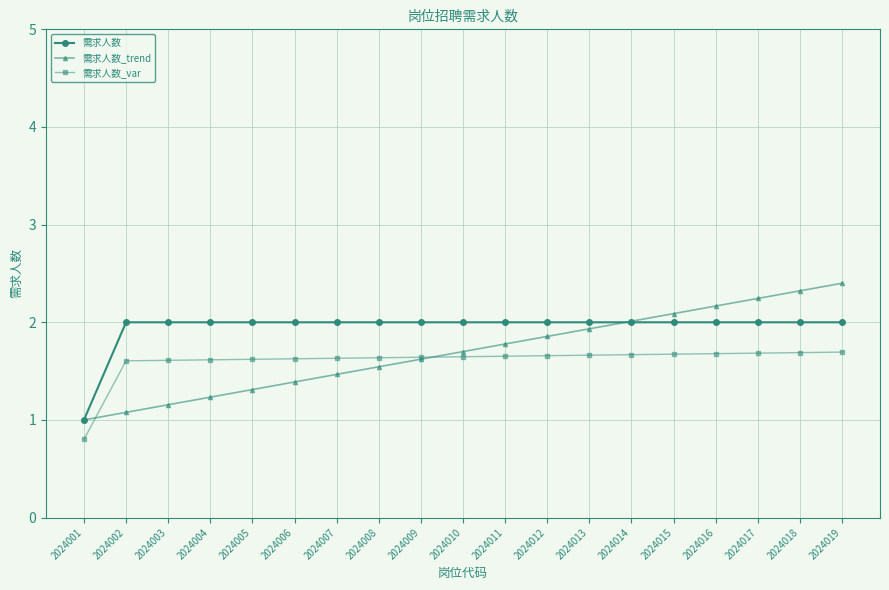

True or false: 需求人数 and 需求人数_var cross at least once.

False